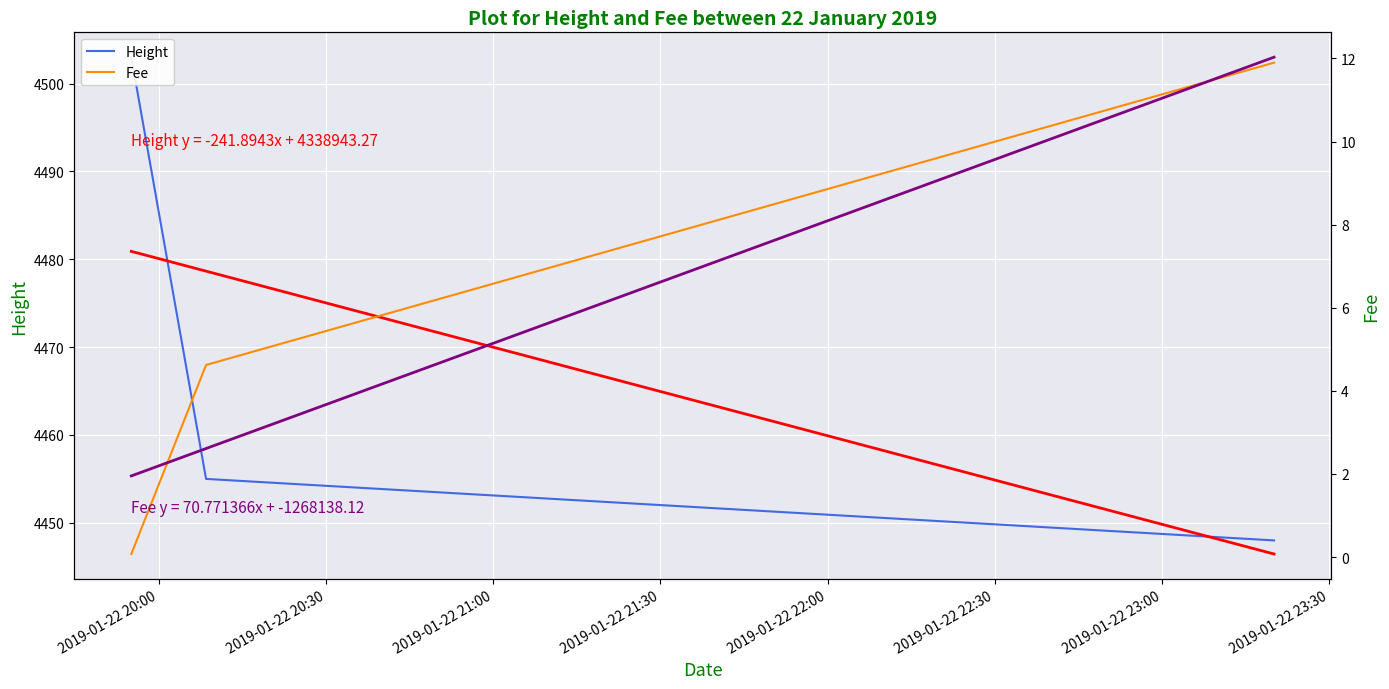

The Fee series shows 1.9 at 2019-01-22 20:30. True or false?

False